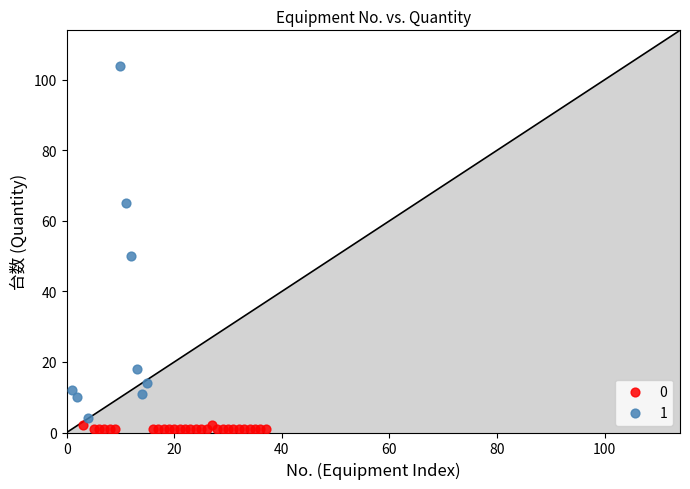

Which series reaches the maximum Y coordinate?

1